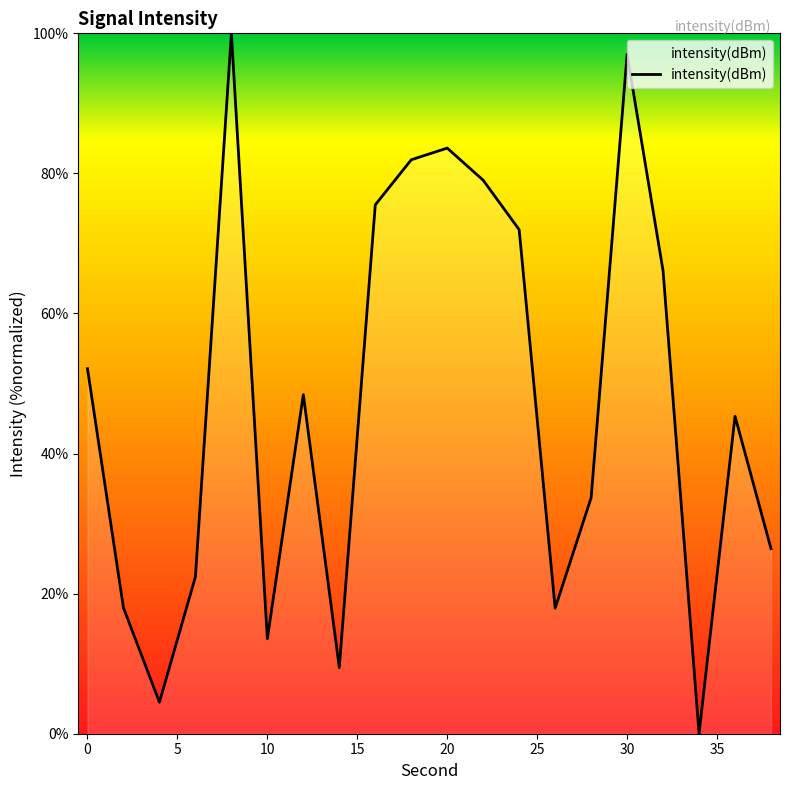

What is the greatest value displayed?

100.0